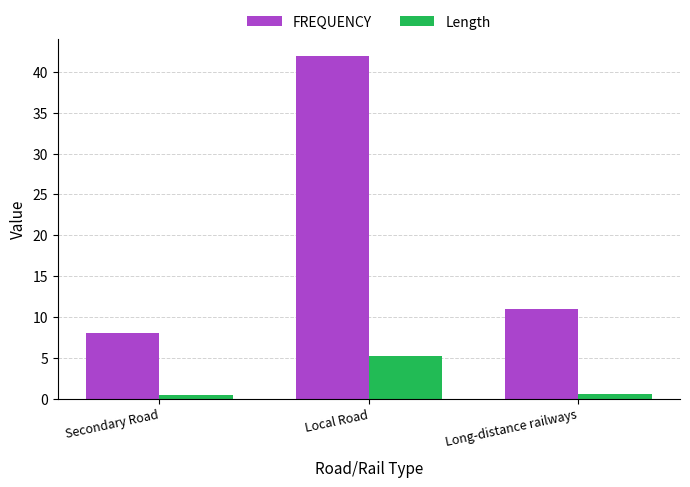

Count the number of data series in this chart.

2